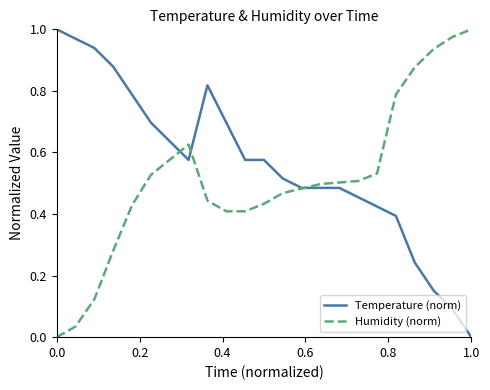

Which series has the largest total across all categories?

Temperature (norm)